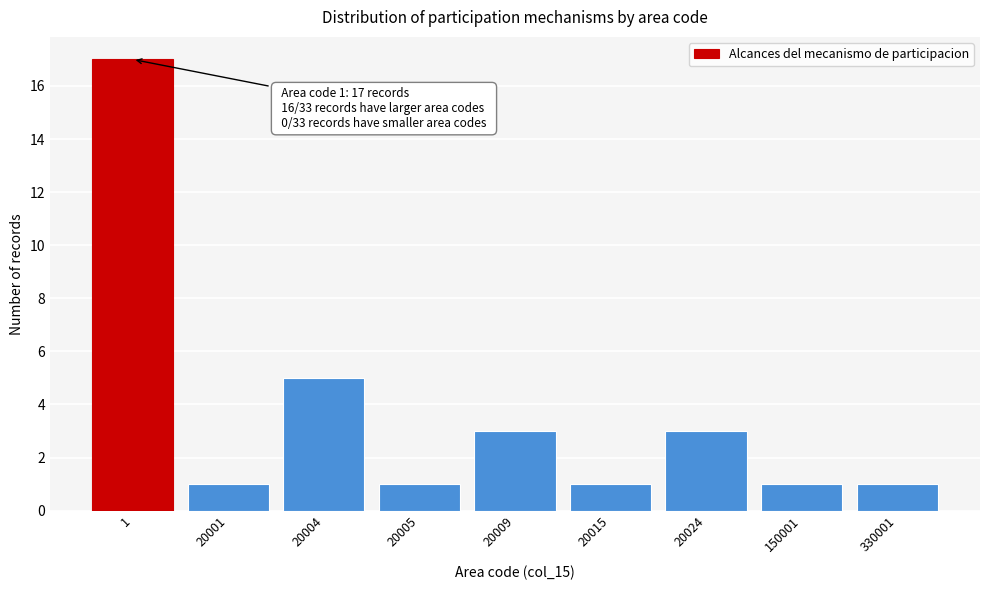

Reading left to right, list all the values displayed in this chart.

1=17	20001=1	20004=5	20005=1	20009=3	20015=1	20024=3	150001=1	330001=1